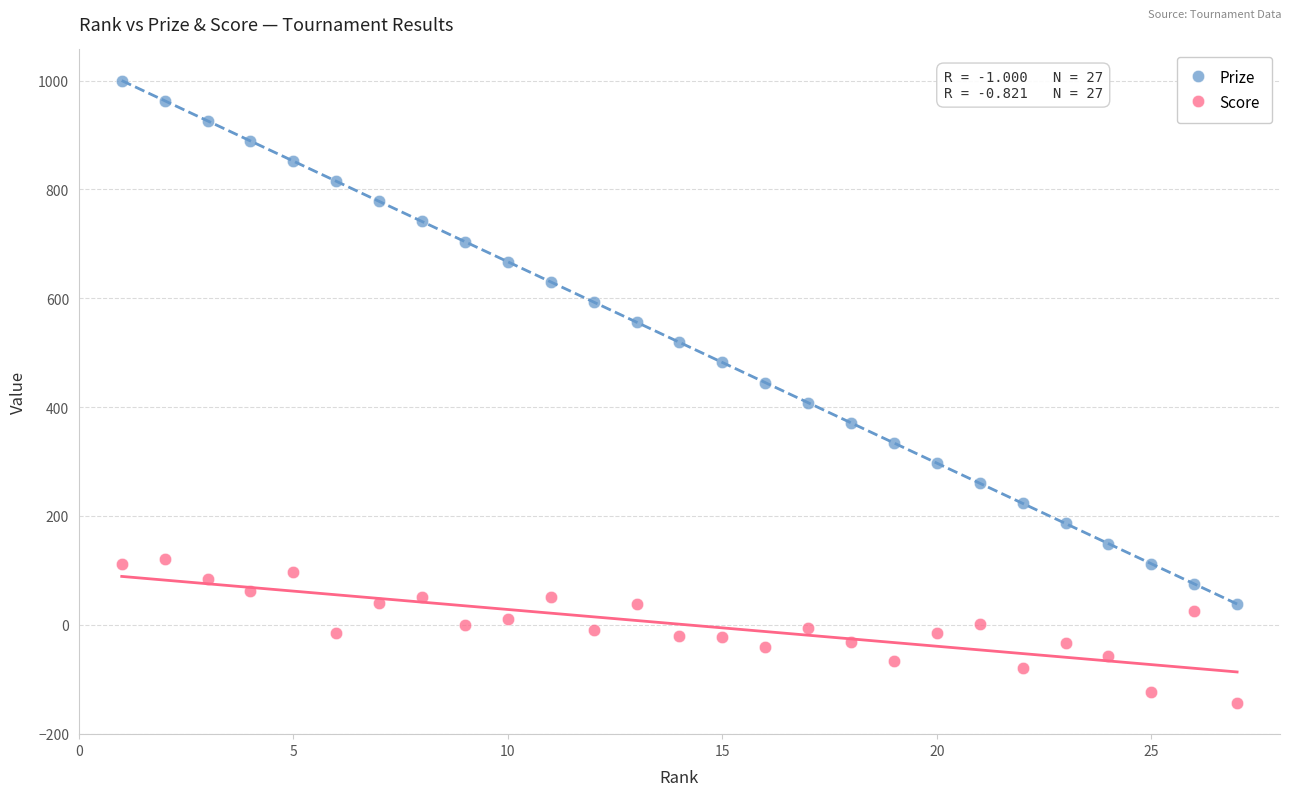

Across all data points, what is the range of X values (max minus min)?

26